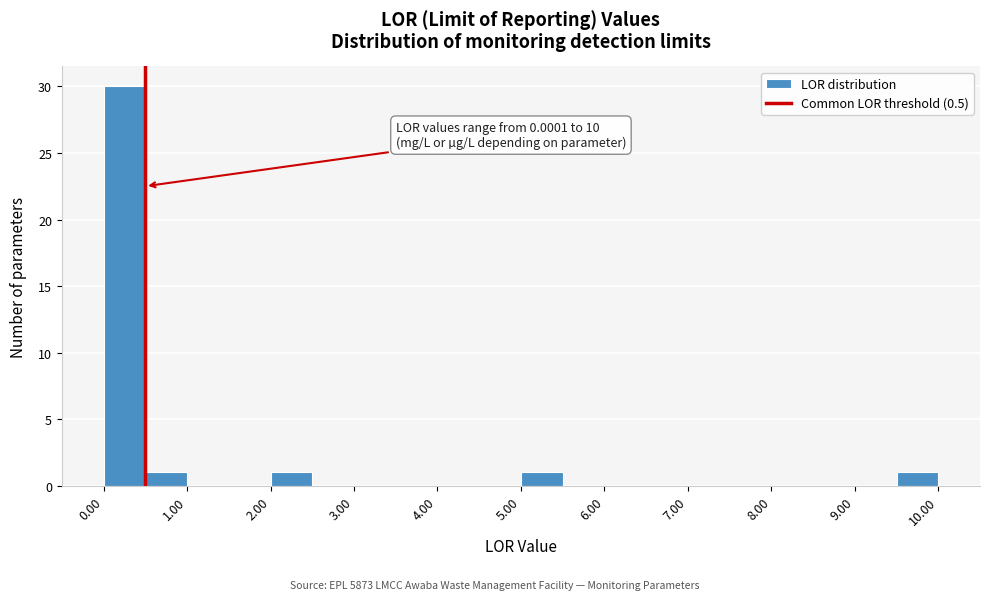

Which range on the x-axis has the tallest bar?

0.0 to 0.5